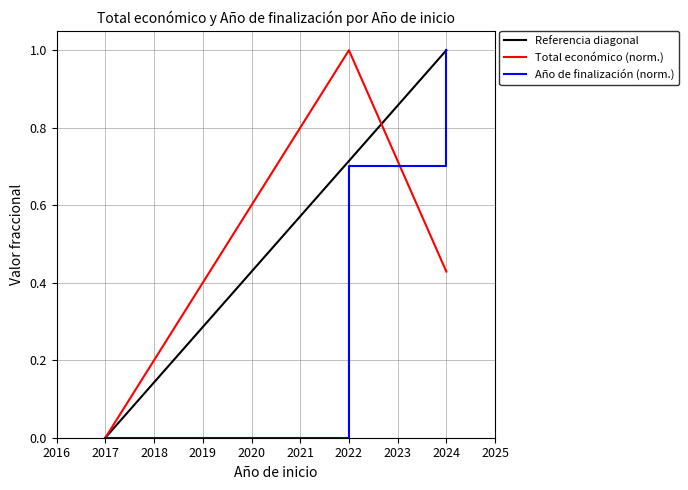

At 2024, list the series in order from largest to smallest.

Año de finalización, Total económico